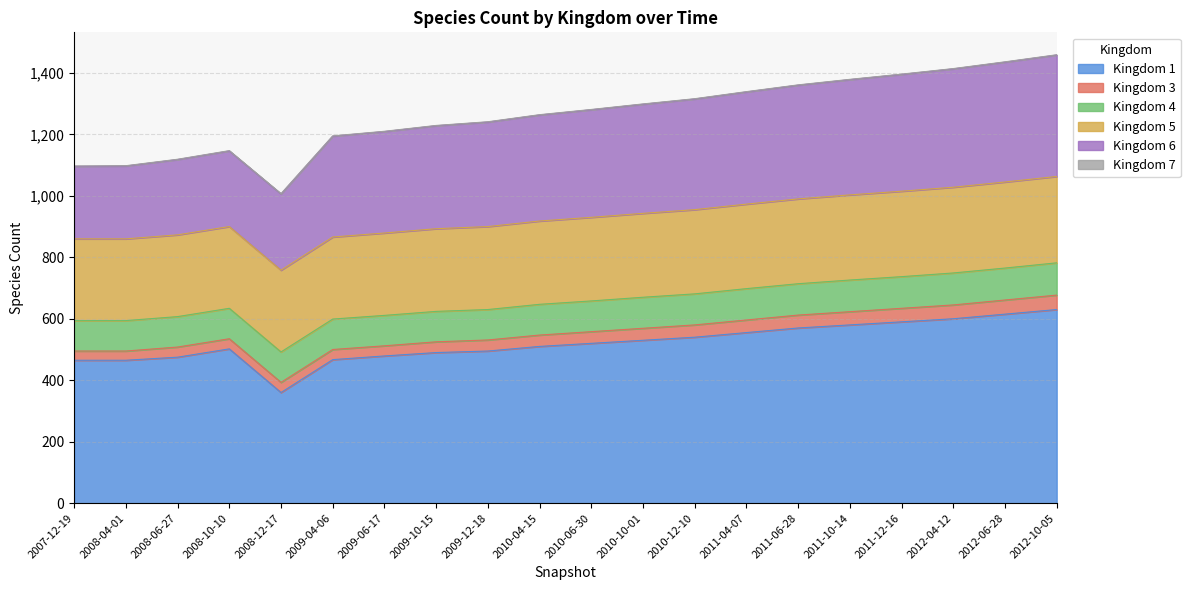

What is the sum of the 5 values at 17 and 5?

546